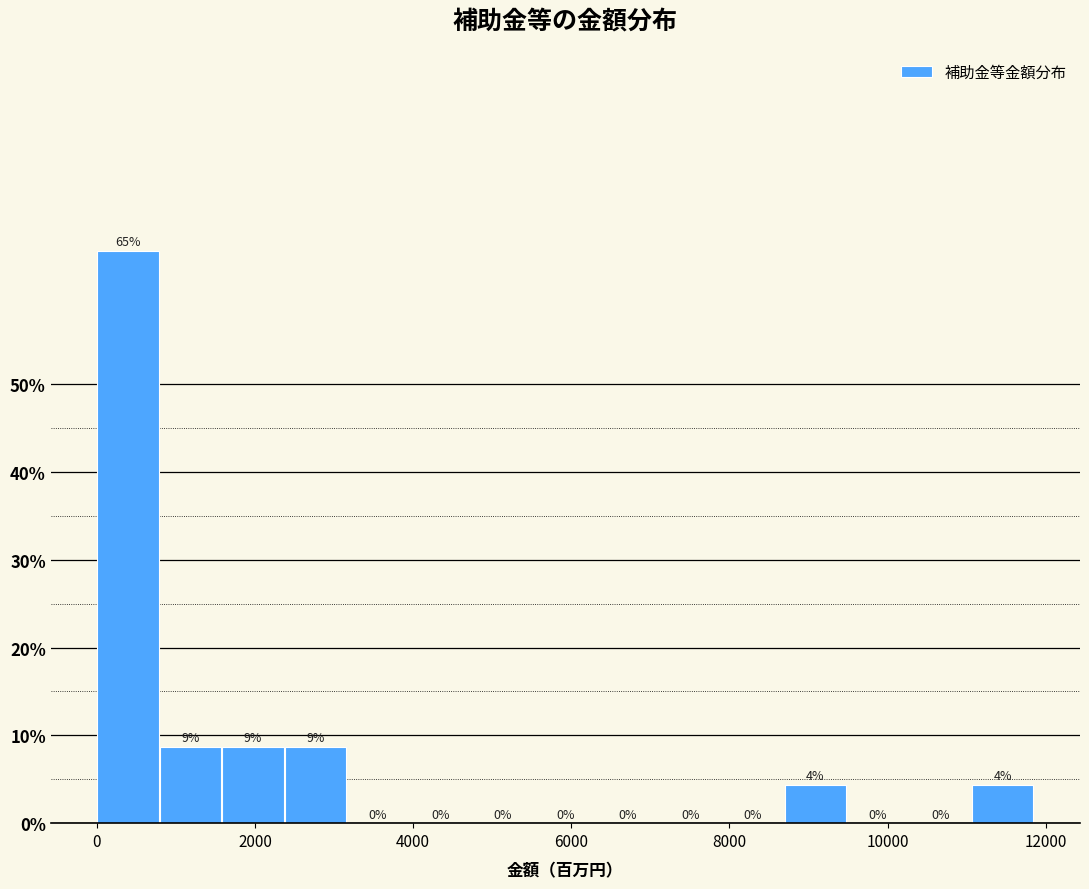

Around what value on the x-axis is the tallest bar? Give the approximate position of its centre, as read against the axis.

400